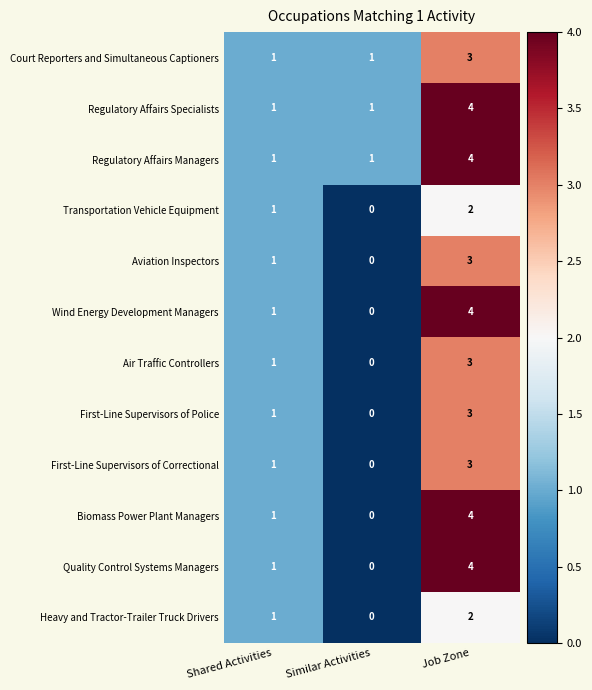

The value of Biomass Power Plant Managers at Shared Activities is 1. True or false?

True